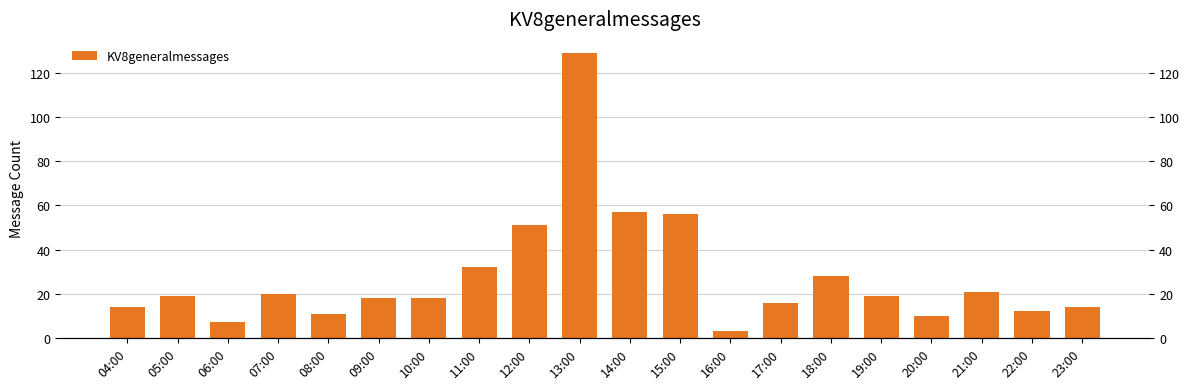

Is it true that the value at 16:00 is 1?

False